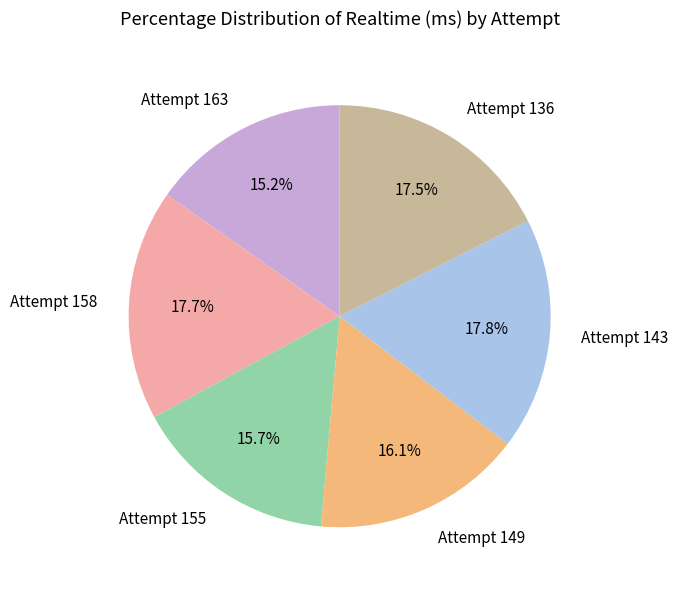

Does Attempt 136 account for over 50% of the chart?

No